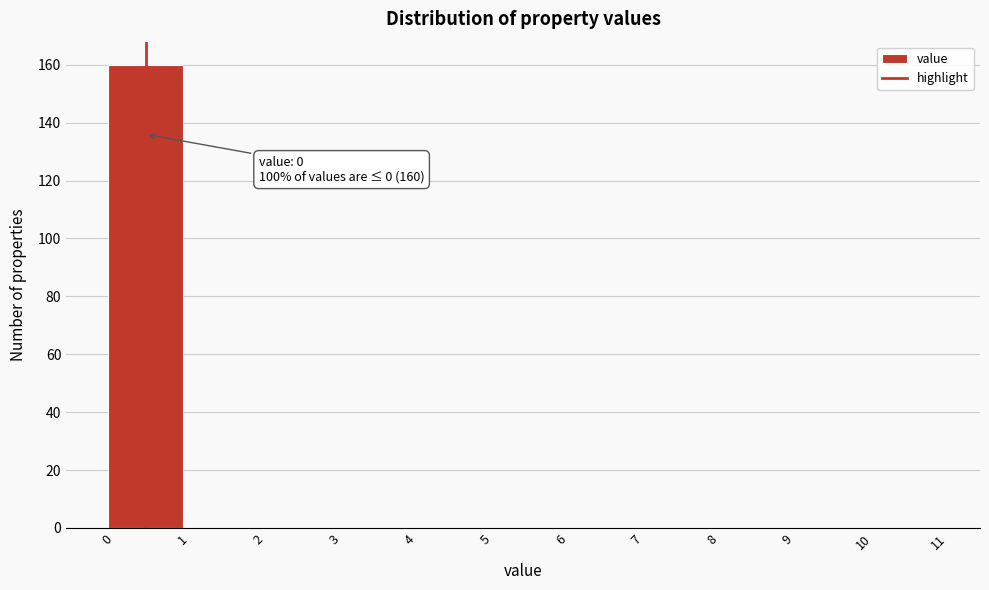

Which range on the x-axis has the tallest bar?

0 to 1